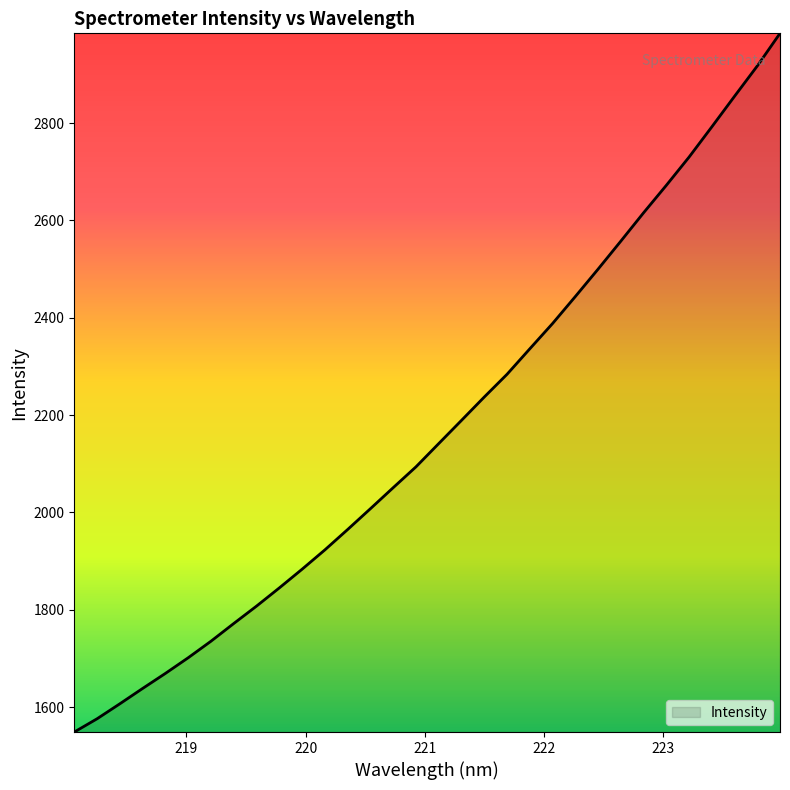

What is the smallest value displayed?

1549.0